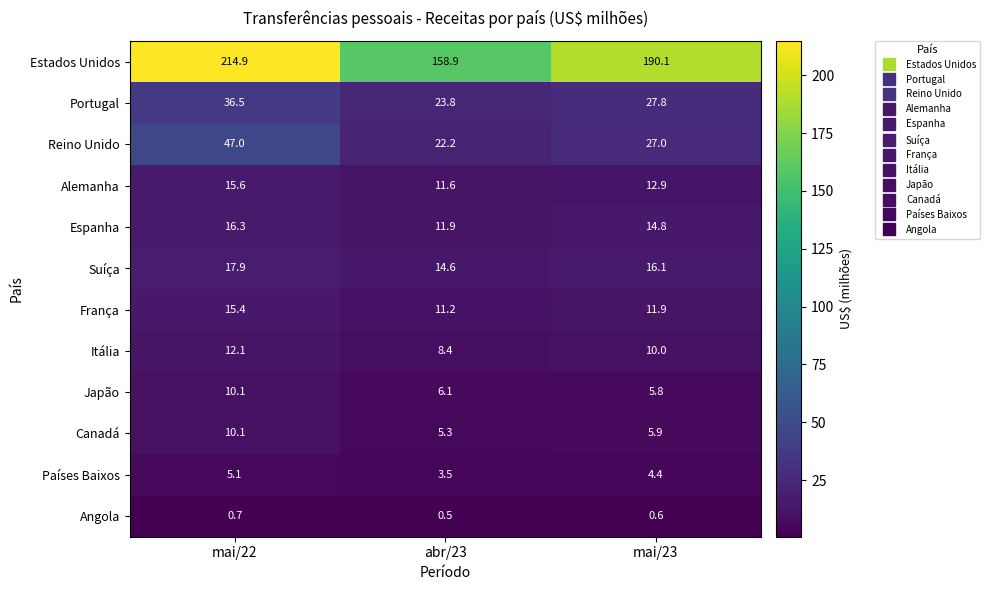

What is the average value of the Angola series?

0.6